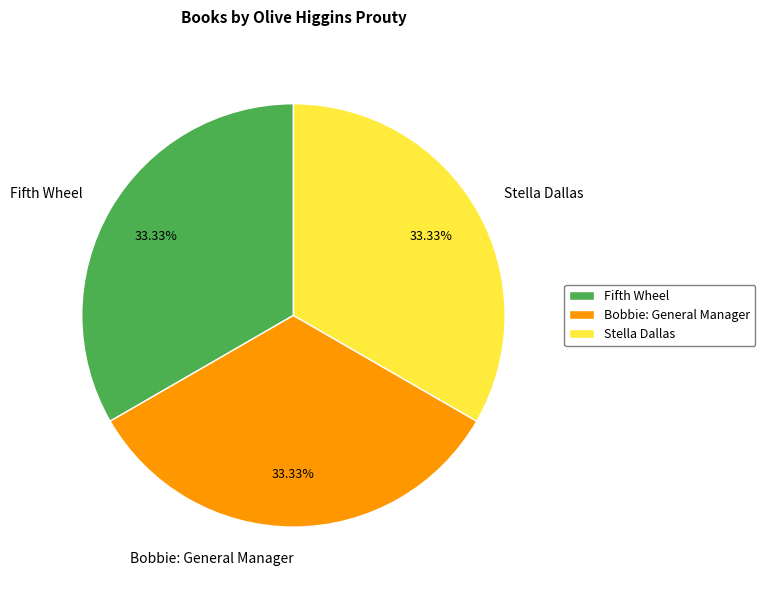

What is the ratio of the value at Bobbie: General Manager to the value at Stella Dallas?

1.0